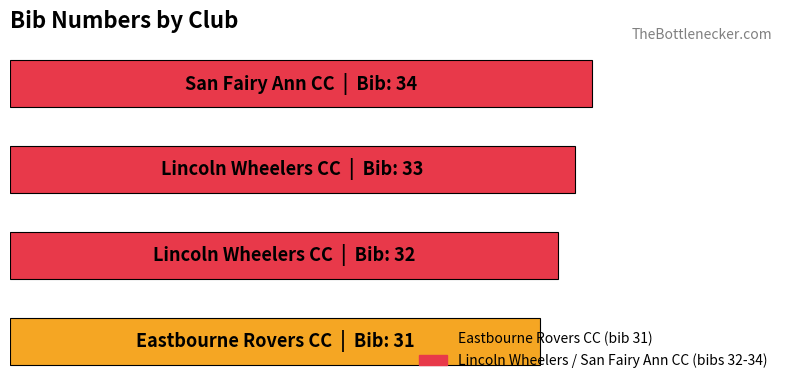

Does the chart contain any negative values?

No